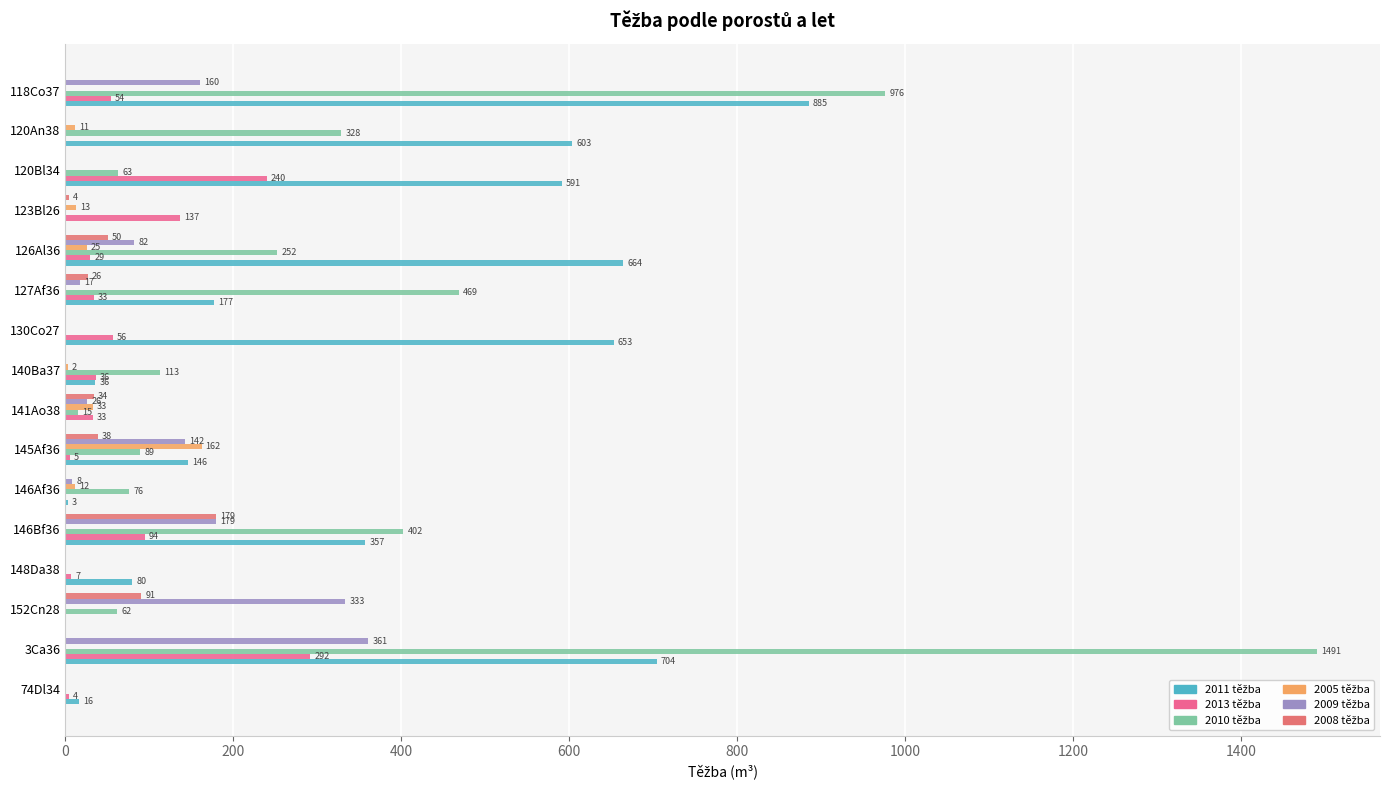

What is the highest value of the 2010 těžba series?

1490.9